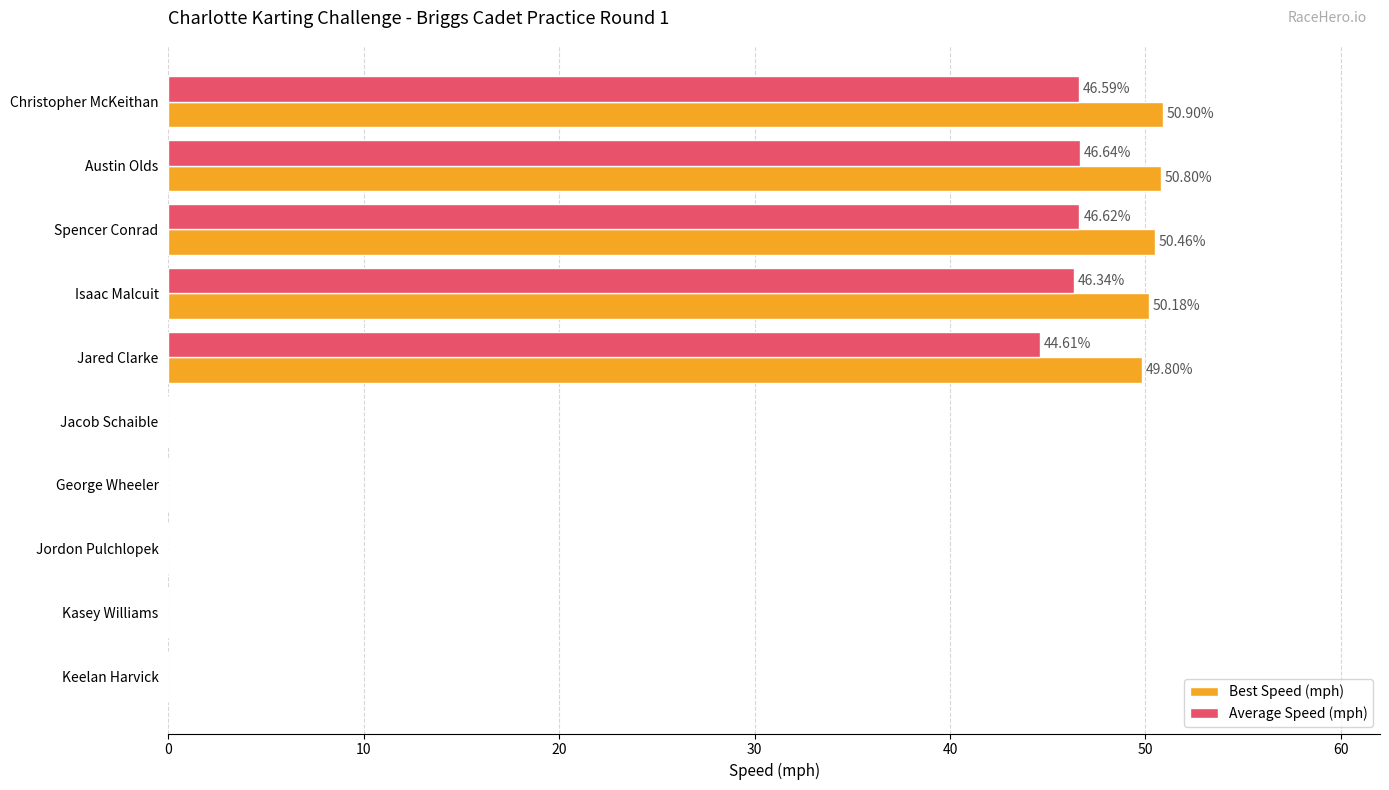

Which series has the largest total across all categories?

Best Speed (mph)